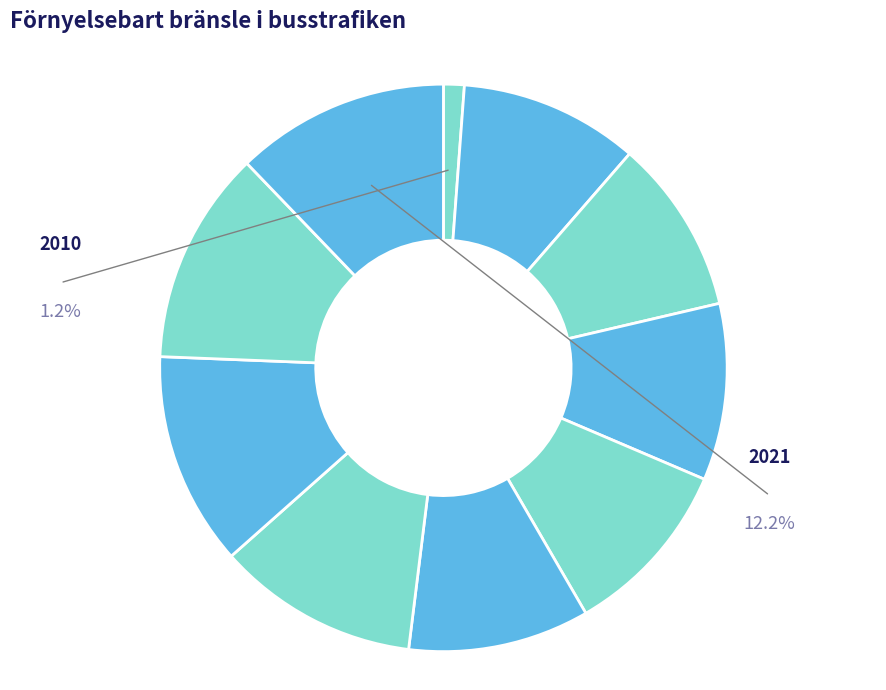

Is there any slice that represents more than half of the pie?

No